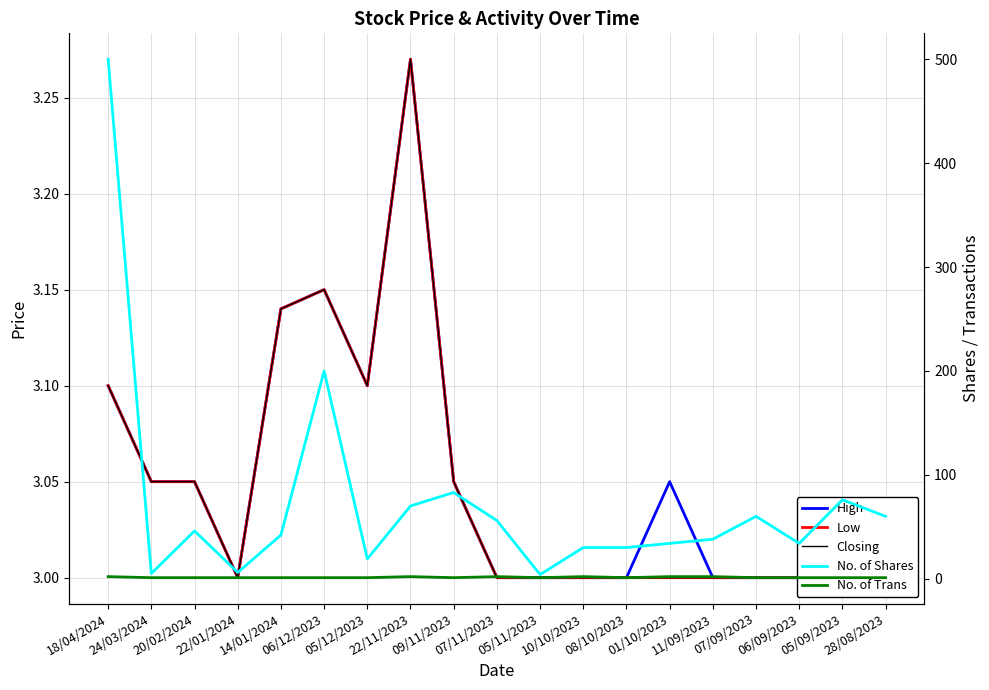

True or false: High and Closing intersect in this chart.

False